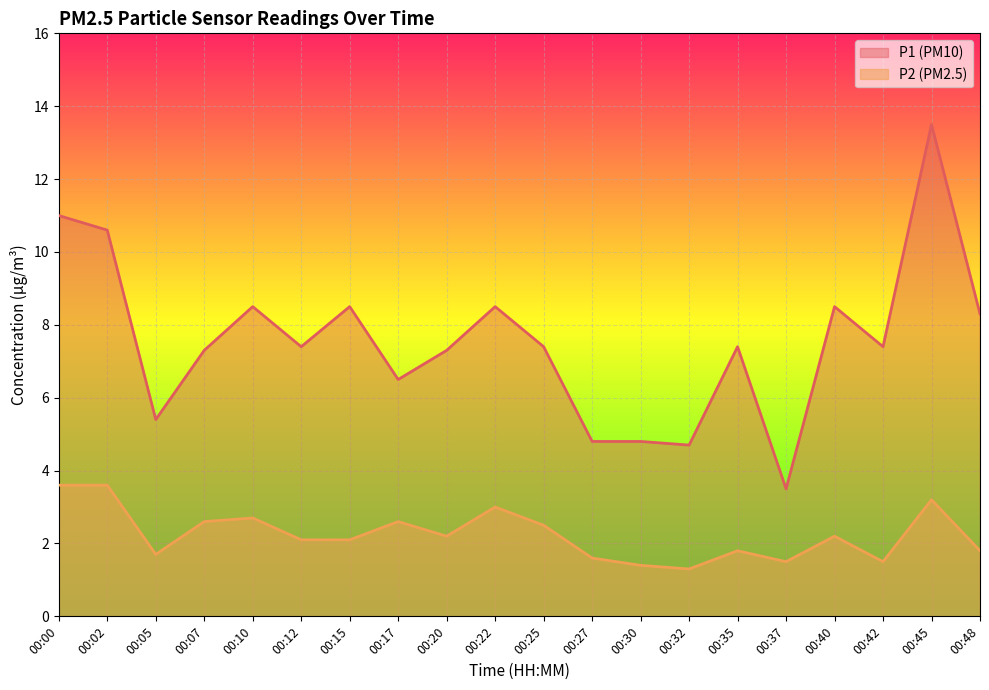

True or false: P1 has more than 2 points higher than both neighbors.

True